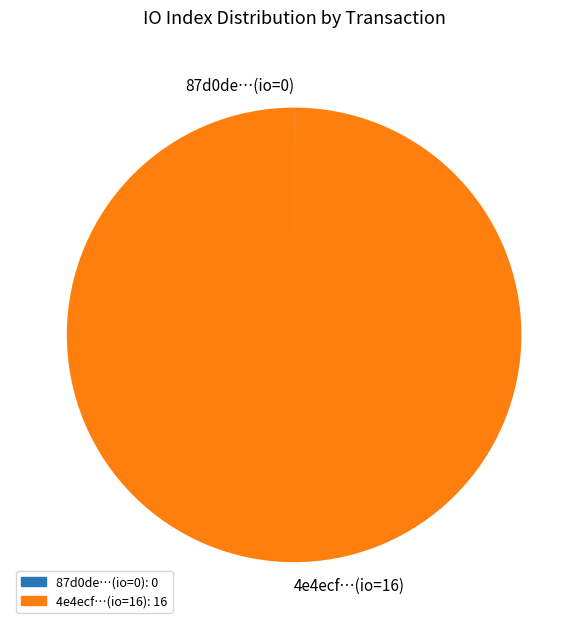

Does 4e4ecf…(io=16) account for over 50% of the chart?

Yes